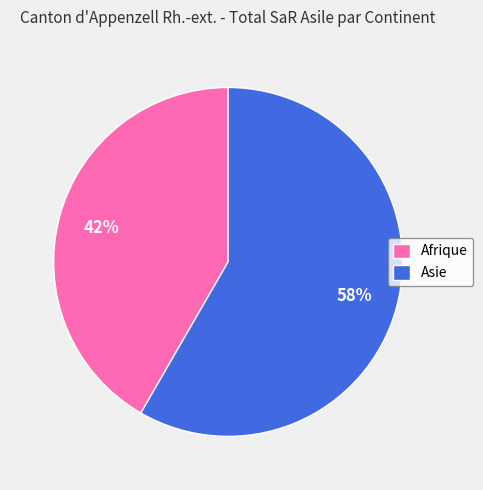

Rank the categories by value from lowest to highest.

Afrique, Asie